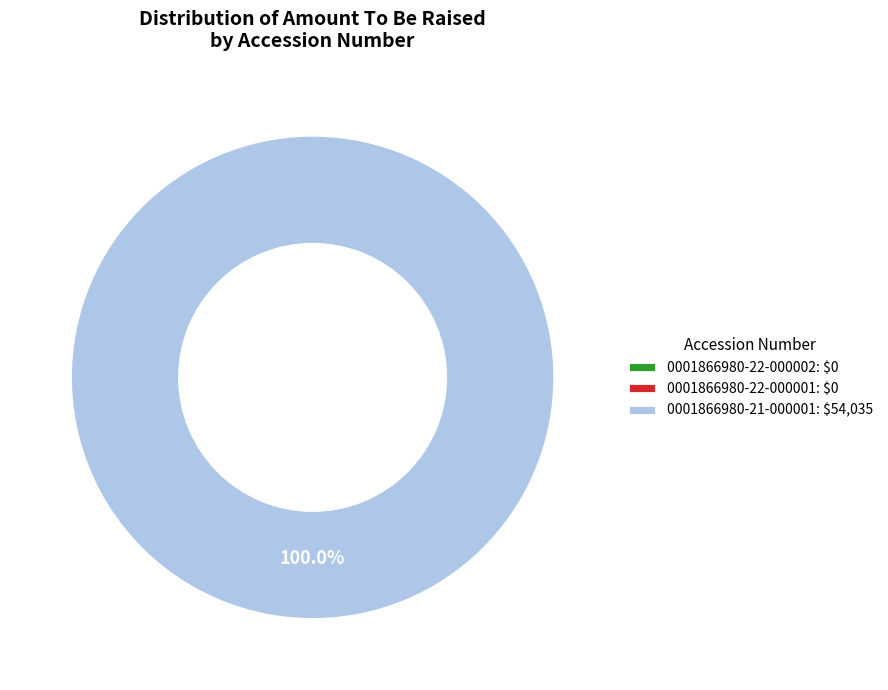

Rank the categories by value from highest to lowest.

0001866980-21-000001, 0001866980-22-000002, 0001866980-22-000001